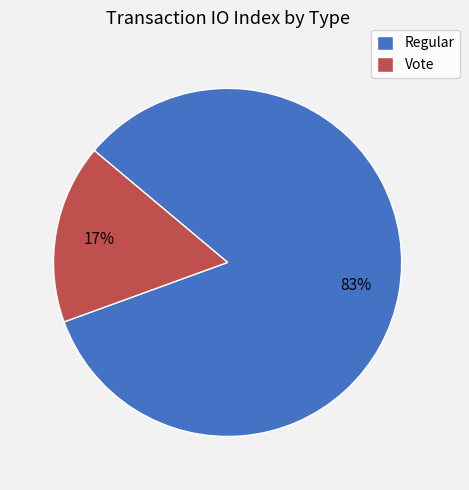

True or false: Regular accounts for 83% of the total.

True